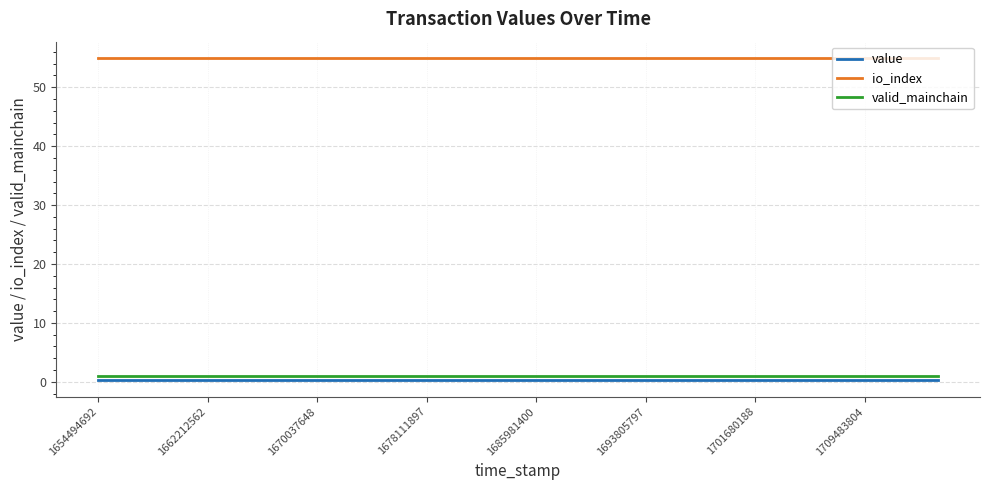

Which series has the largest total across all categories?

io_index